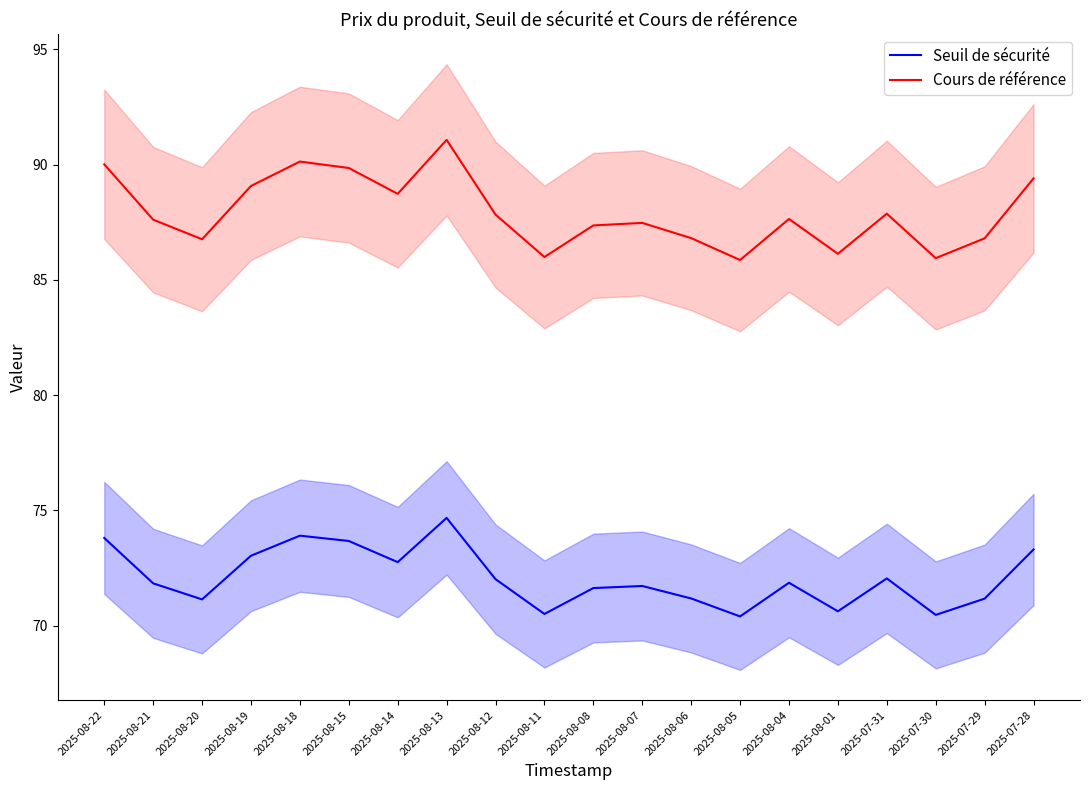

What is the minimum value for Cours de référence?

85.9